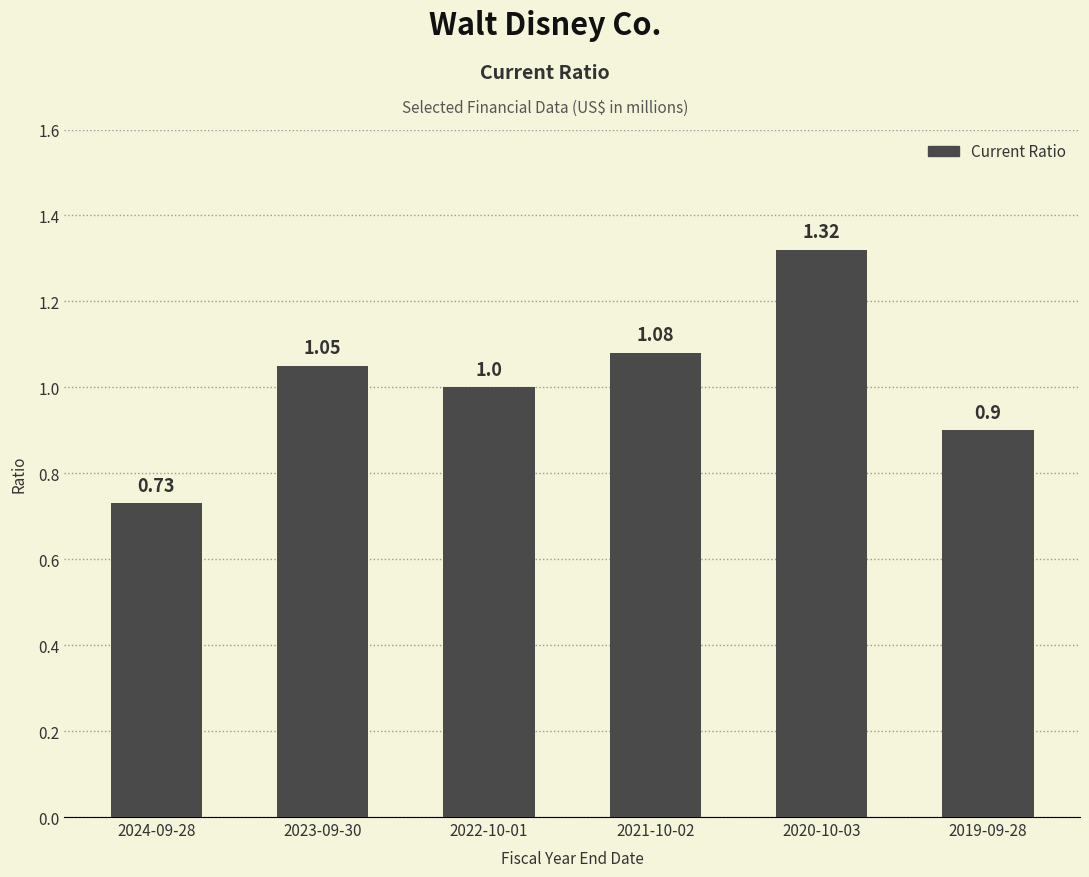

Are the bars grouped side by side (vs. stacked)?

No